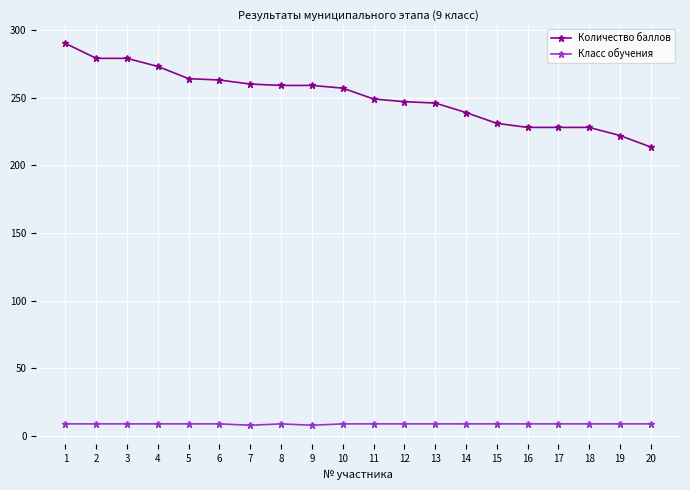

List the series in order of their overall mean, highest first.

Количество баллов, Класс обучения